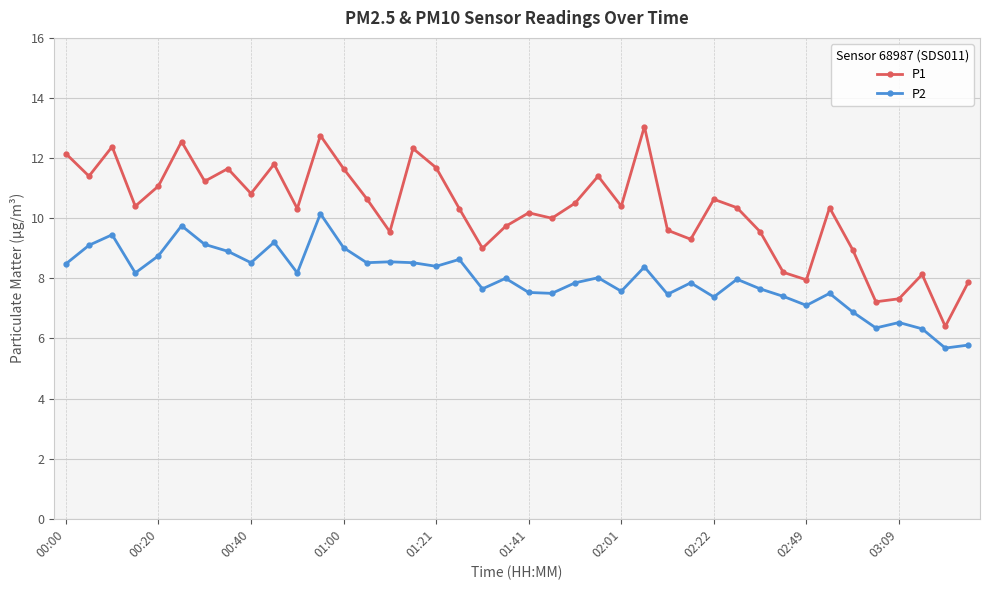

Which series has the largest total across all categories?

P1